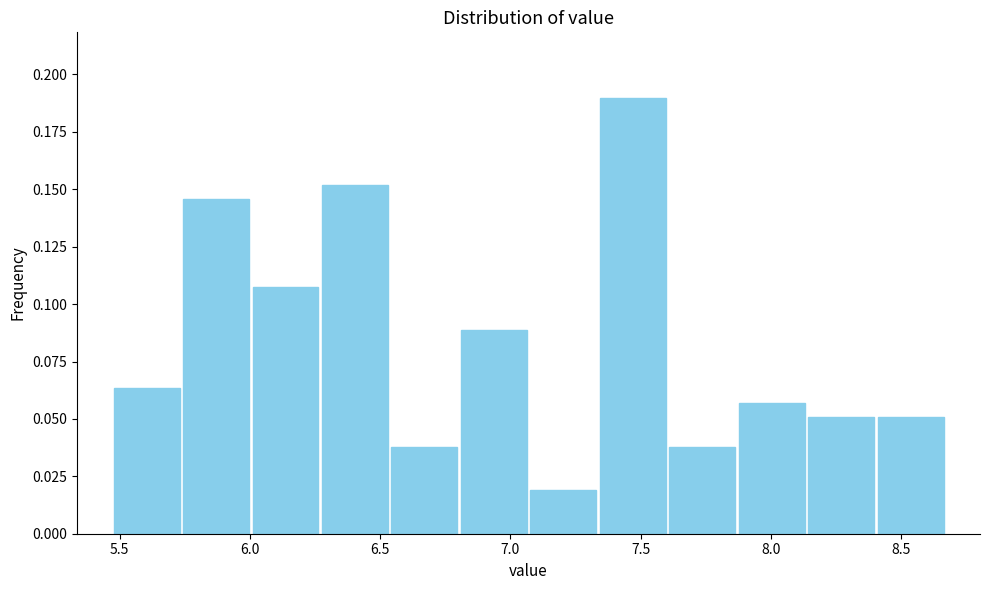

Which range on the x-axis has the tallest bar?

7.35 to 7.60